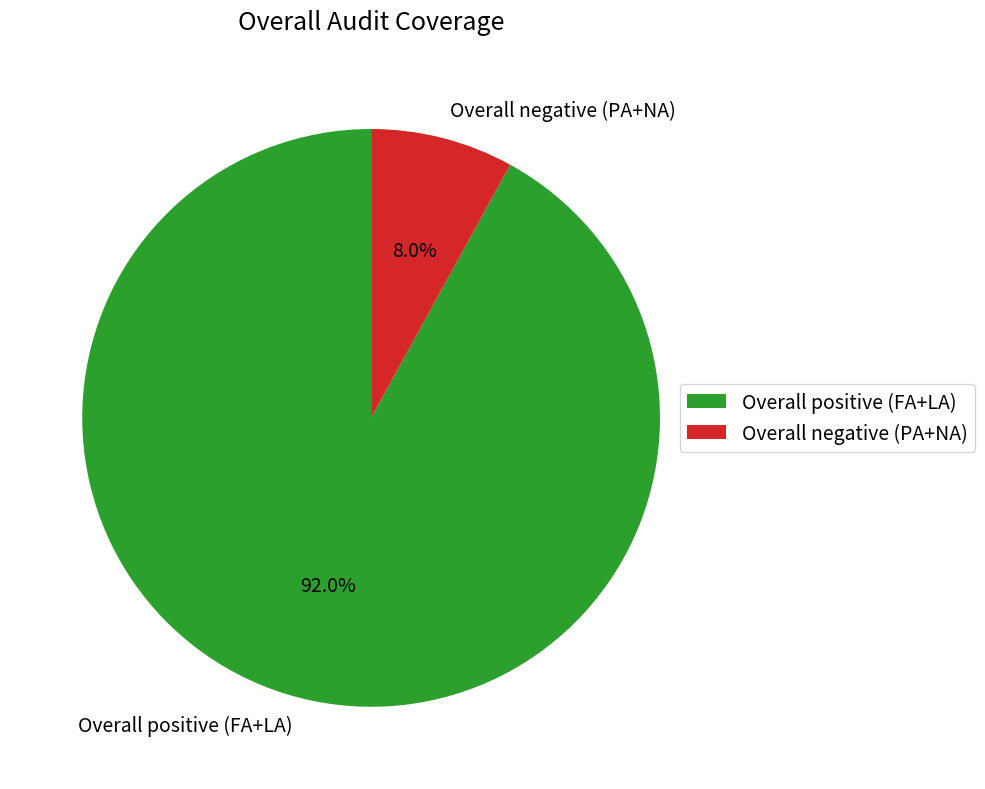

What is the largest slice in the pie chart?

Overall positive (FA+LA)